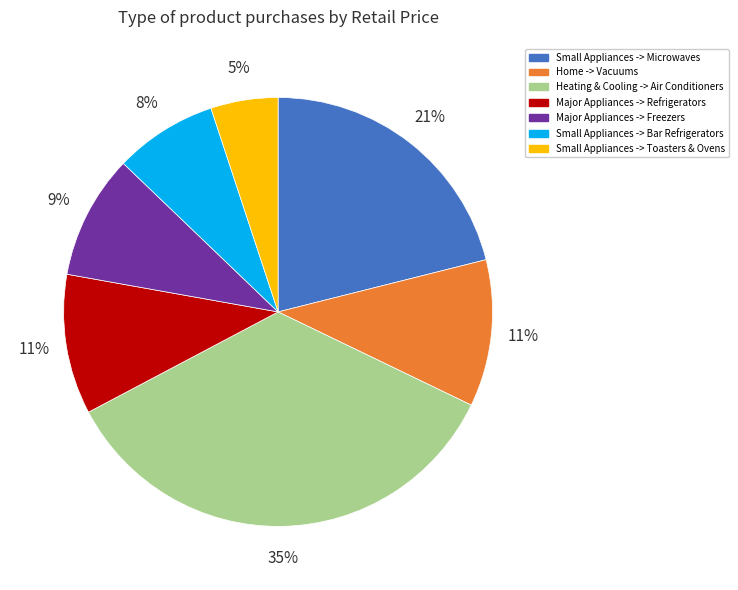

Does any single category account for the majority?

No